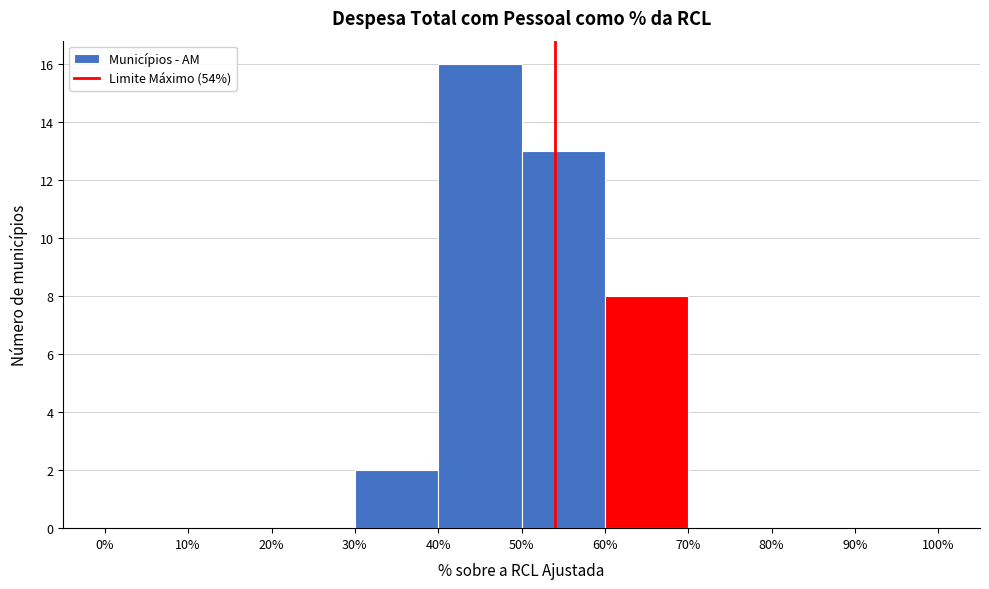

Reading left to right, transcribe this chart: for each bar, give the range it covers on the x-axis and its height. The values are not printed on the chart, so give them approximately, as read against the axis.

0% to 10%: 0
10% to 20%: 0
20% to 30%: 0
30% to 40%: 2
40% to 50%: 16
50% to 60%: 13
60% to 70%: 8
70% to 80%: 0
80% to 90%: 0
90% to 100%: 0